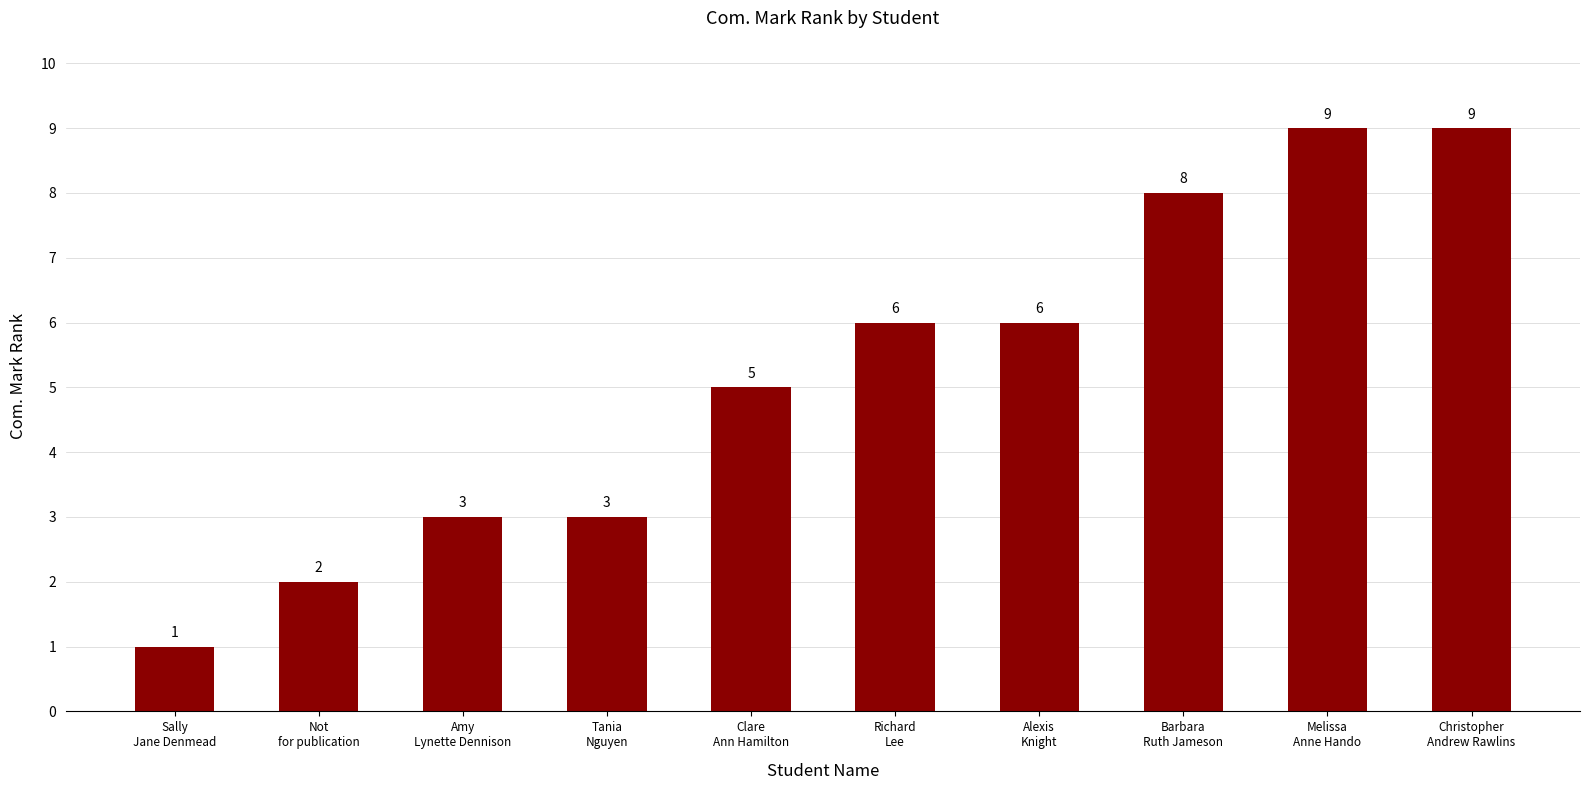

What is the difference between the second highest and second lowest values?

7